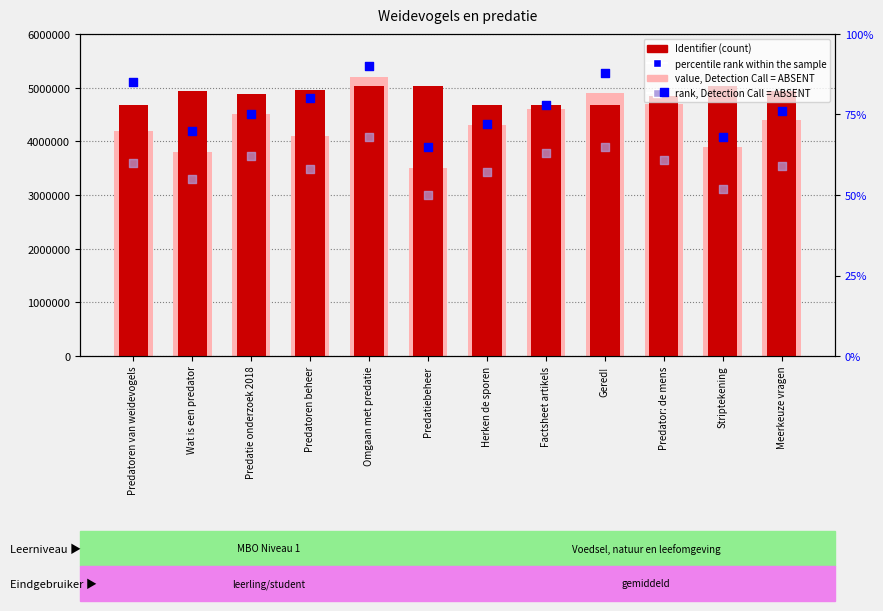

Which series contains the highest Y value?

value, Detection Call = ABSENT